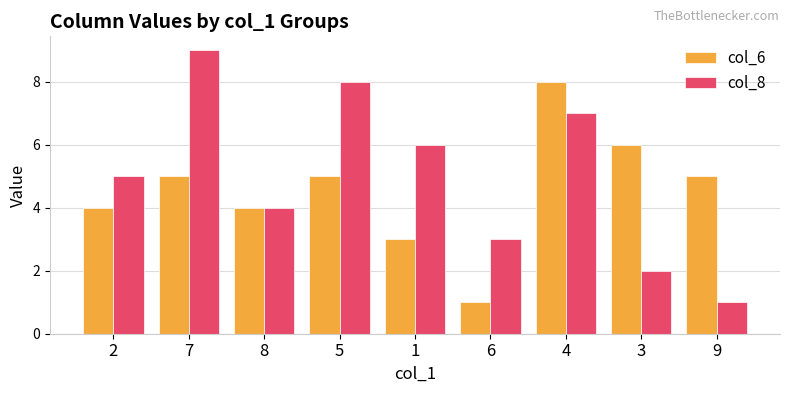

What is the greatest value displayed?

9